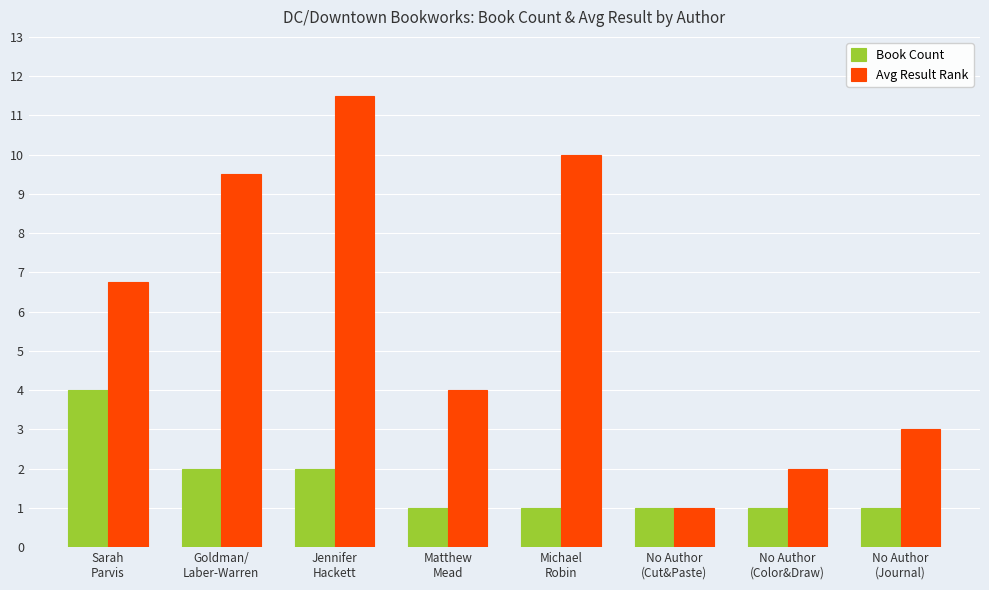

Which series has the largest range (max minus min)?

Avg Result Rank